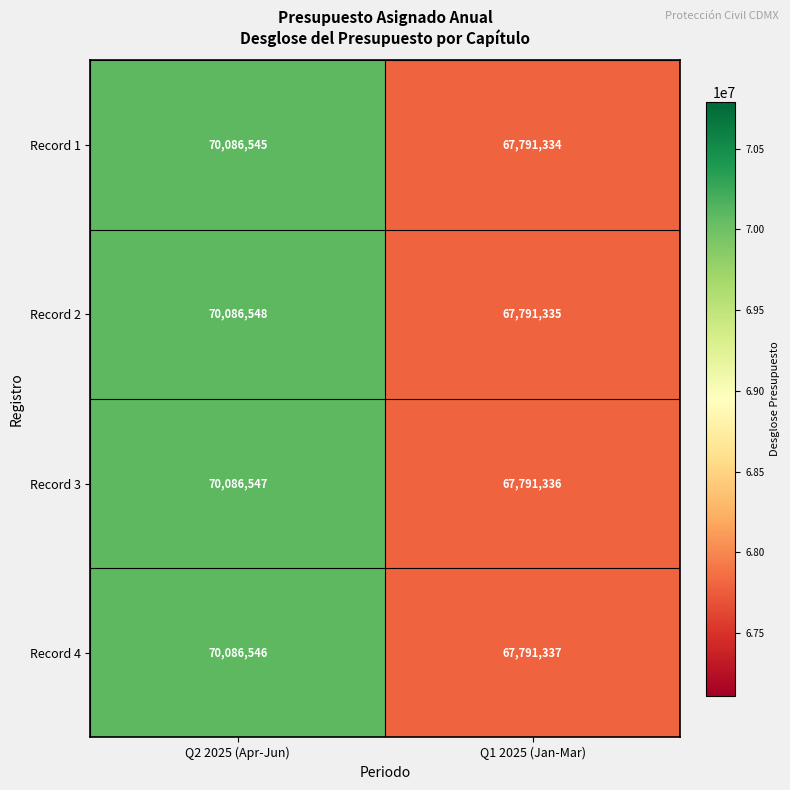

Rank the categories by Record 3 value from lowest to highest.

Q1 2025 (Jan-Mar), Q2 2025 (Apr-Jun)